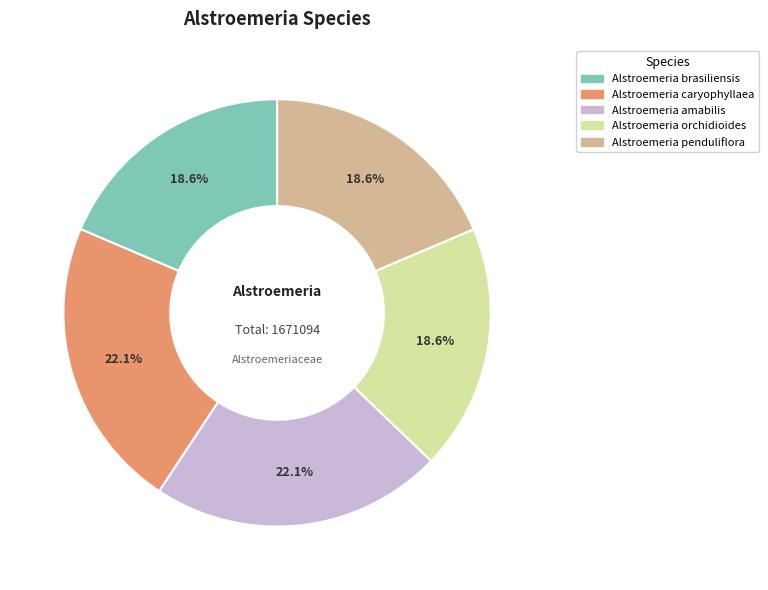

What is the ratio of the value at Alstroemeria caryophyllaea to the value at Alstroemeria penduliflora?

1.2